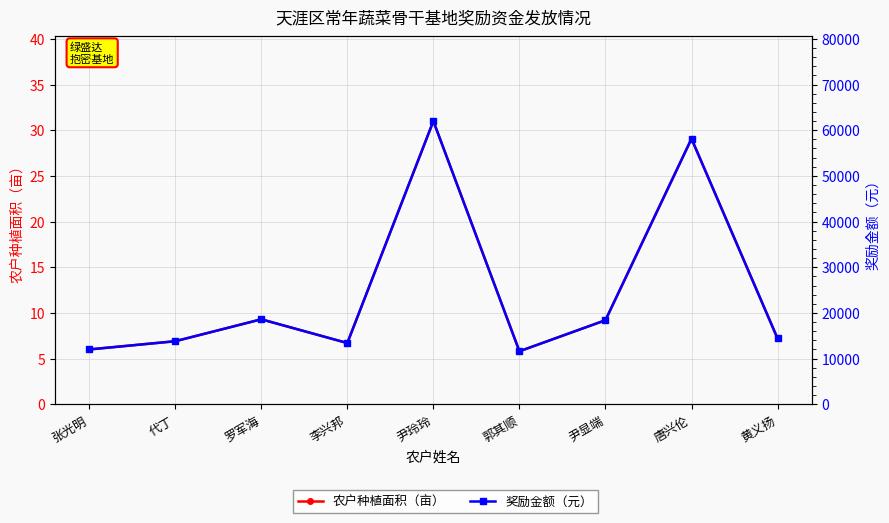

At how many categories does at least one series exceed 445?

9